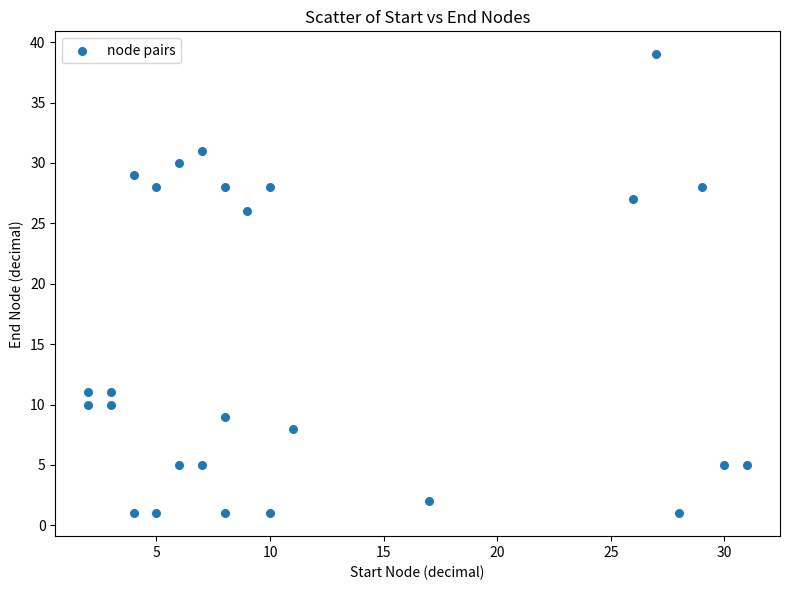

What is the range of Y values (max minus min)?

38